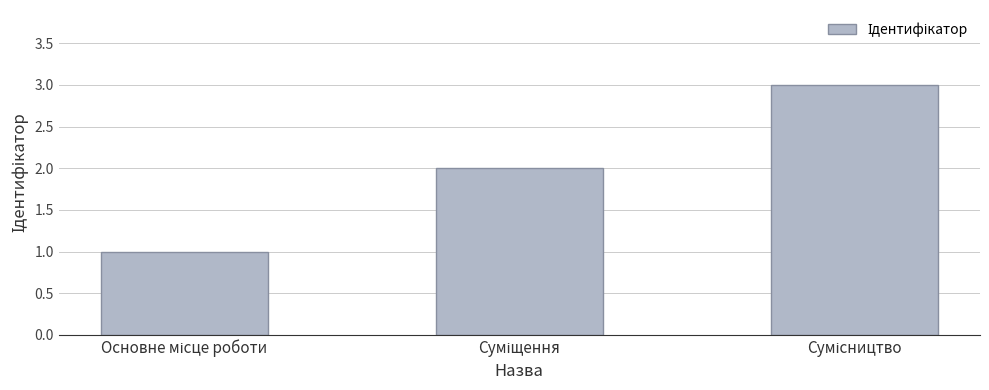

What is the maximum value shown in the chart?

3